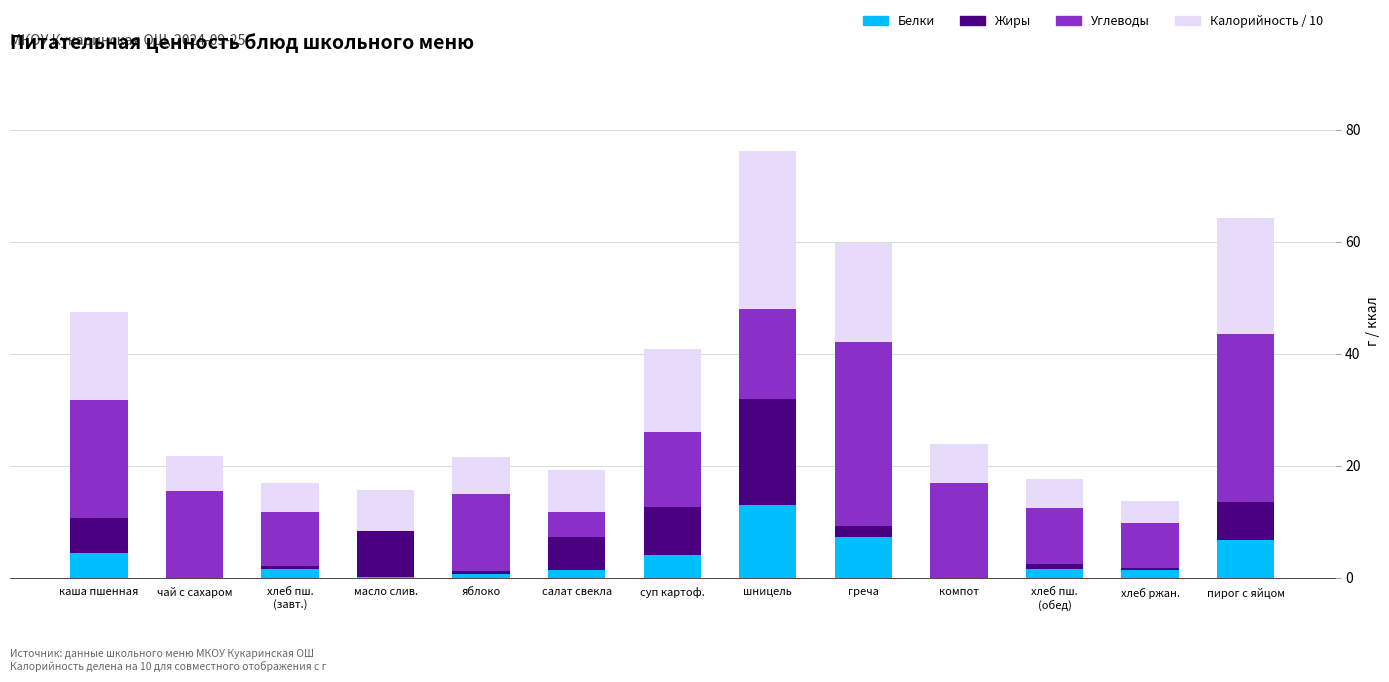

How many distinct data groups are displayed?

4